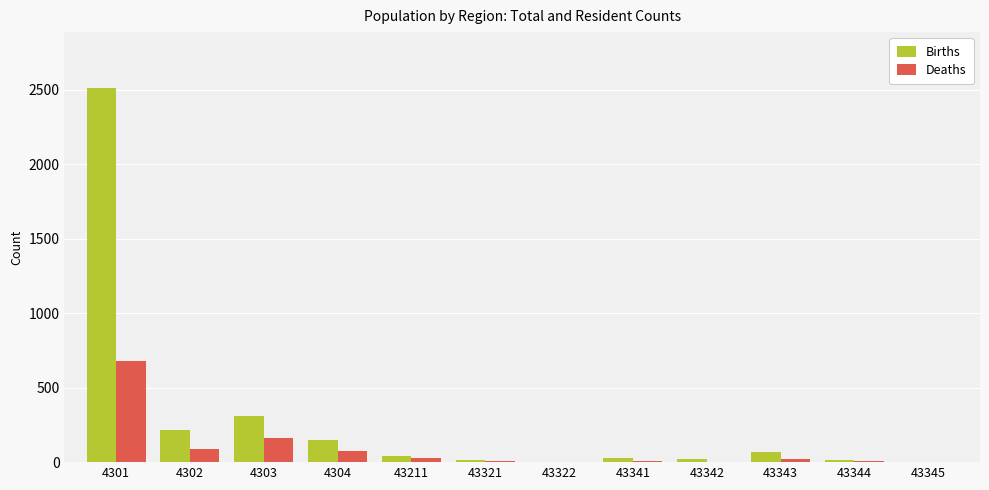

Which series changed the most between 4304 and 43344?

Births